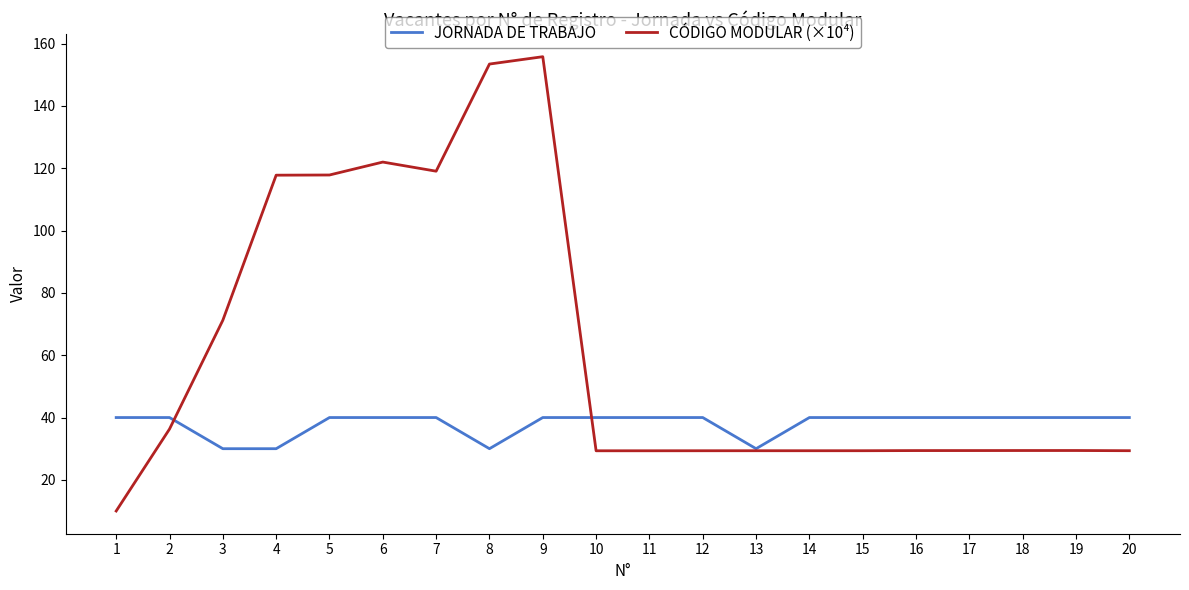

What is the approximate value of JORNADA DE TRABAJO at 14?

40.0